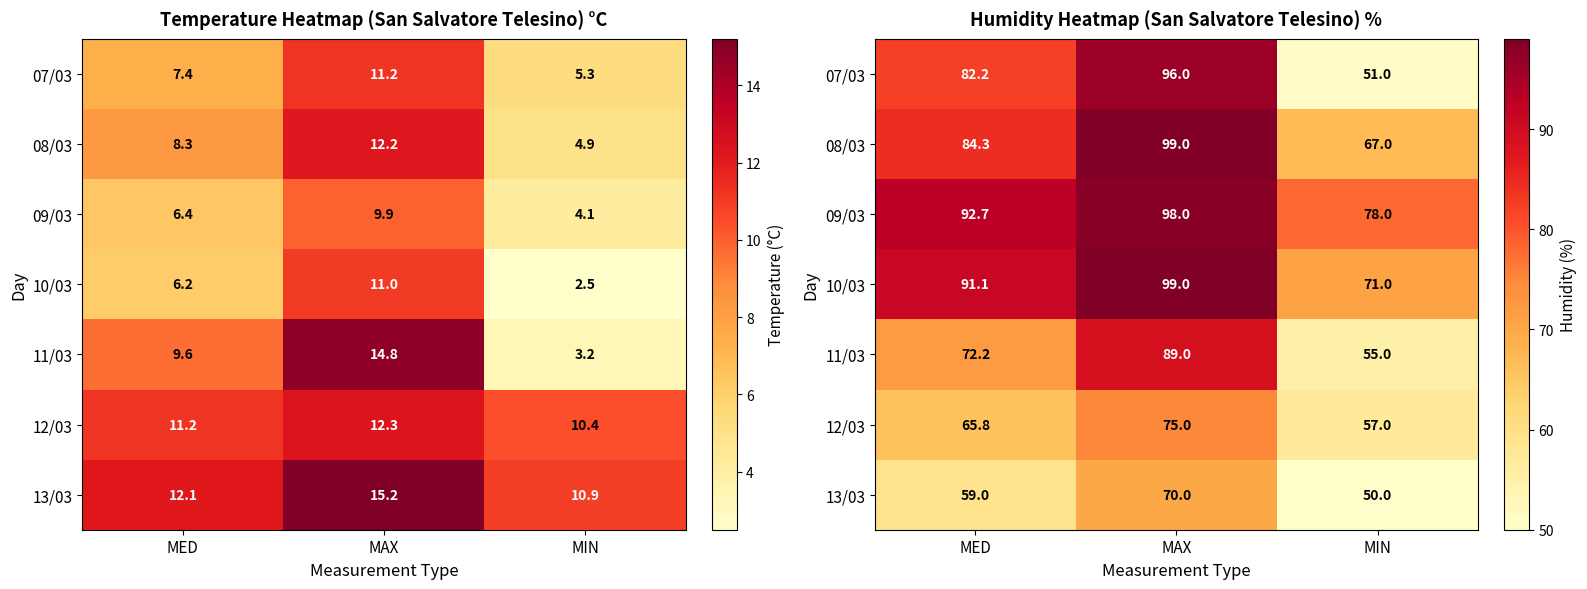

What is the difference between the highest and lowest values at MED?

33.7